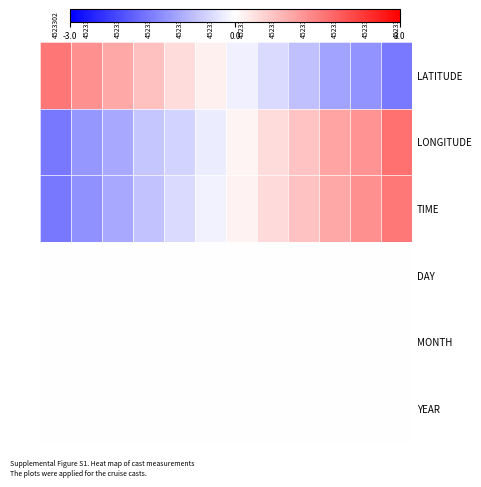

Rank the series by their maximum value, from highest to lowest.

LONGITUDE, LATITUDE, TIME, DAY, MONTH, YEAR